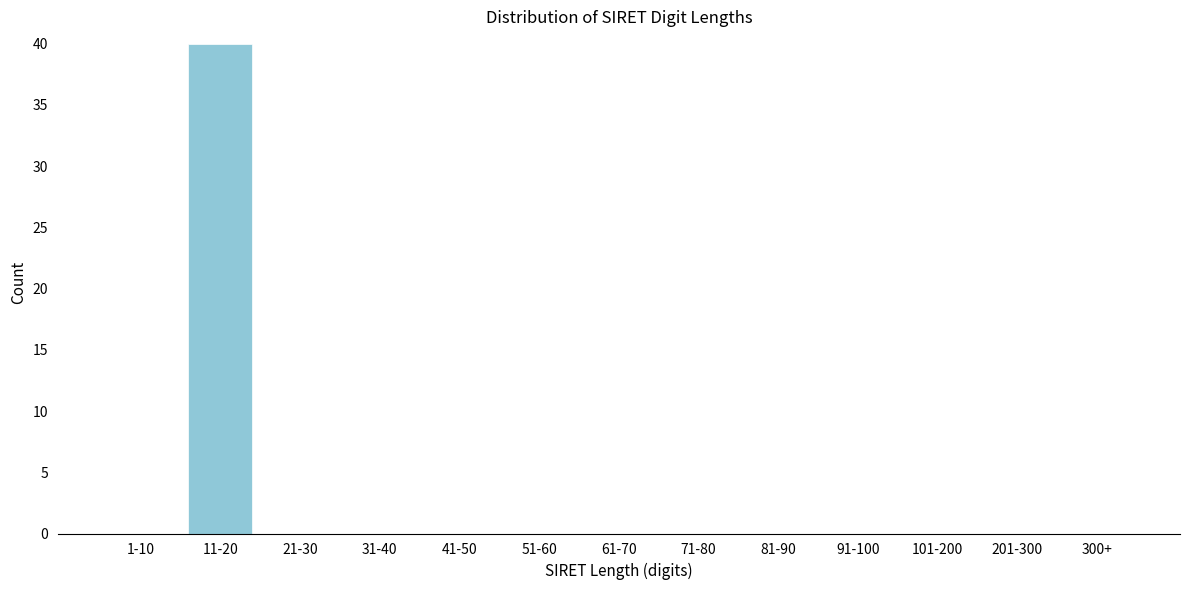

Reading left to right, what are all the values shown in this chart?

1-10=0	11-20=40	21-30=0	31-40=0	41-50=0	51-60=0	61-70=0	71-80=0	81-90=0	91-100=0	101-200=0	201-300=0	300+=0